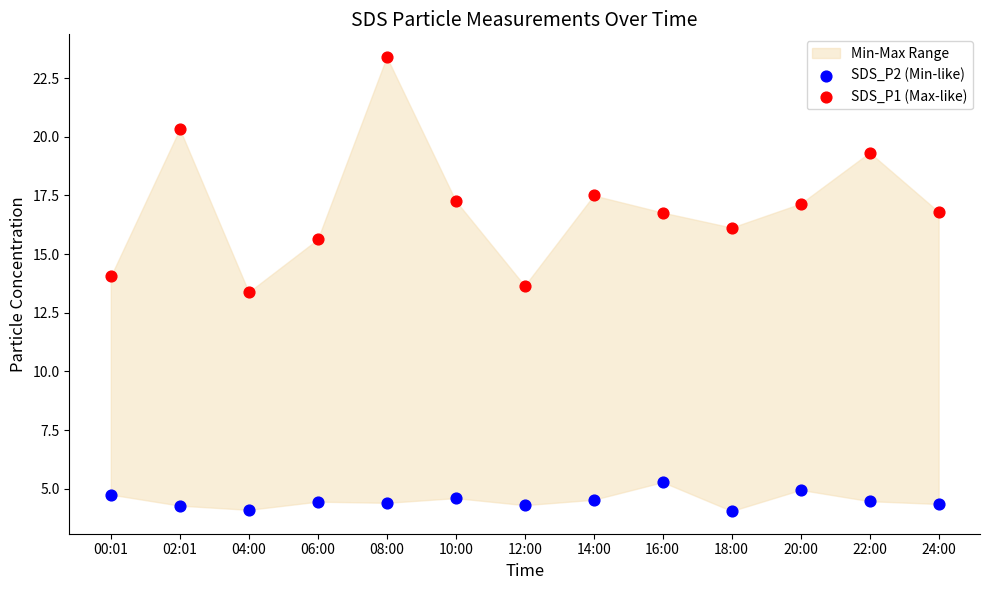

Which series contains the highest Y value?

SDS_P1 (Max-like)